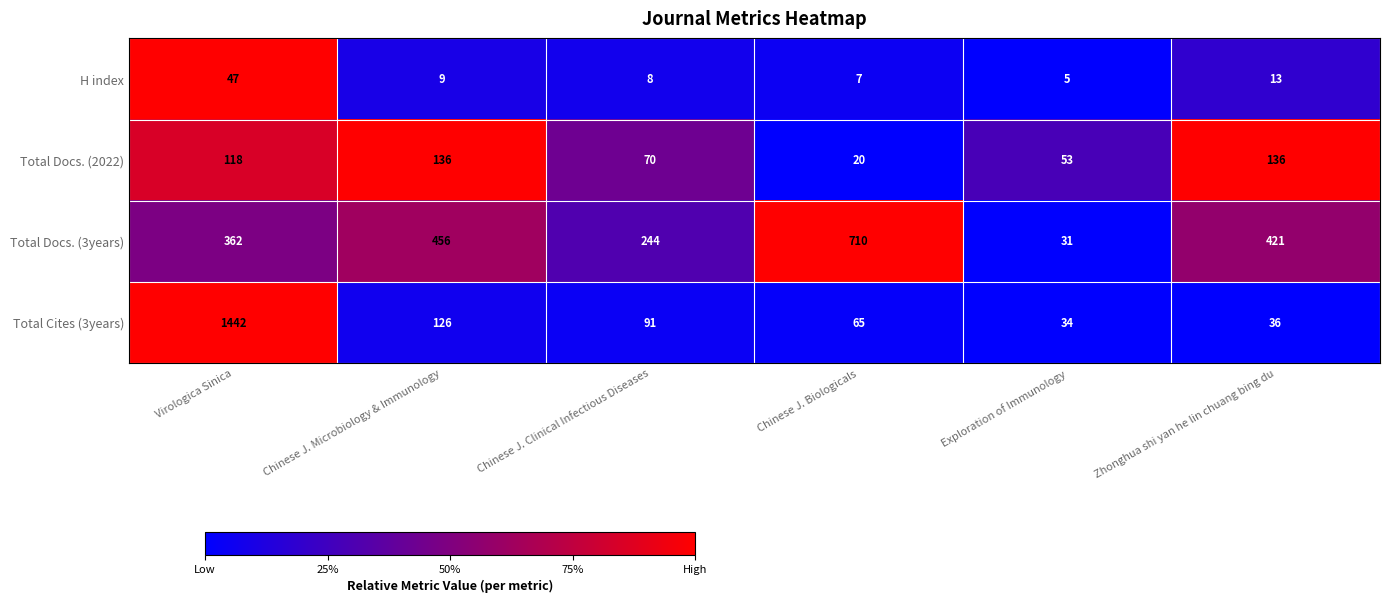

Rank the series by their maximum value, from lowest to highest.

H index, Total Docs. (2022), Total Docs. (3years), Total Cites (3years)